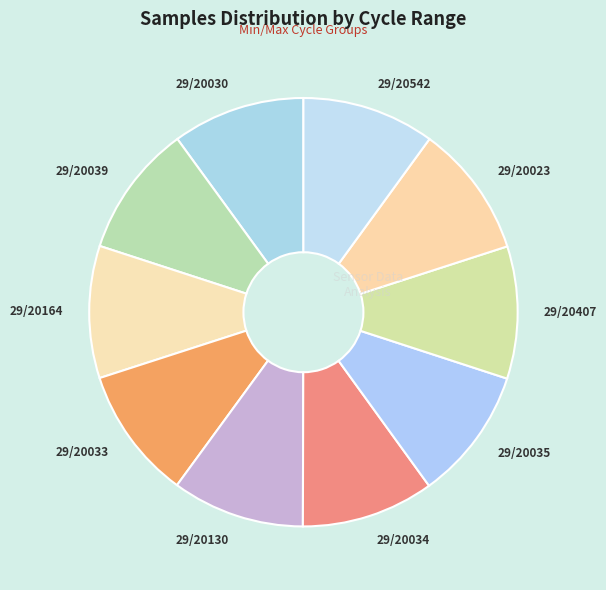

Do 29/20130 and 29/20407 together represent more than half of the pie?

No